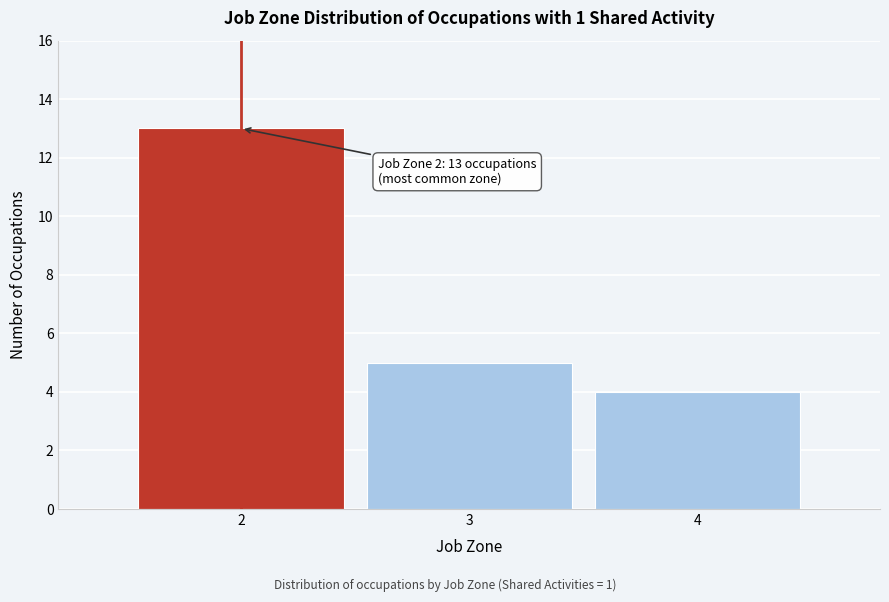

Reading left to right, extract all data points from this chart.

2=13	3=5	4=4